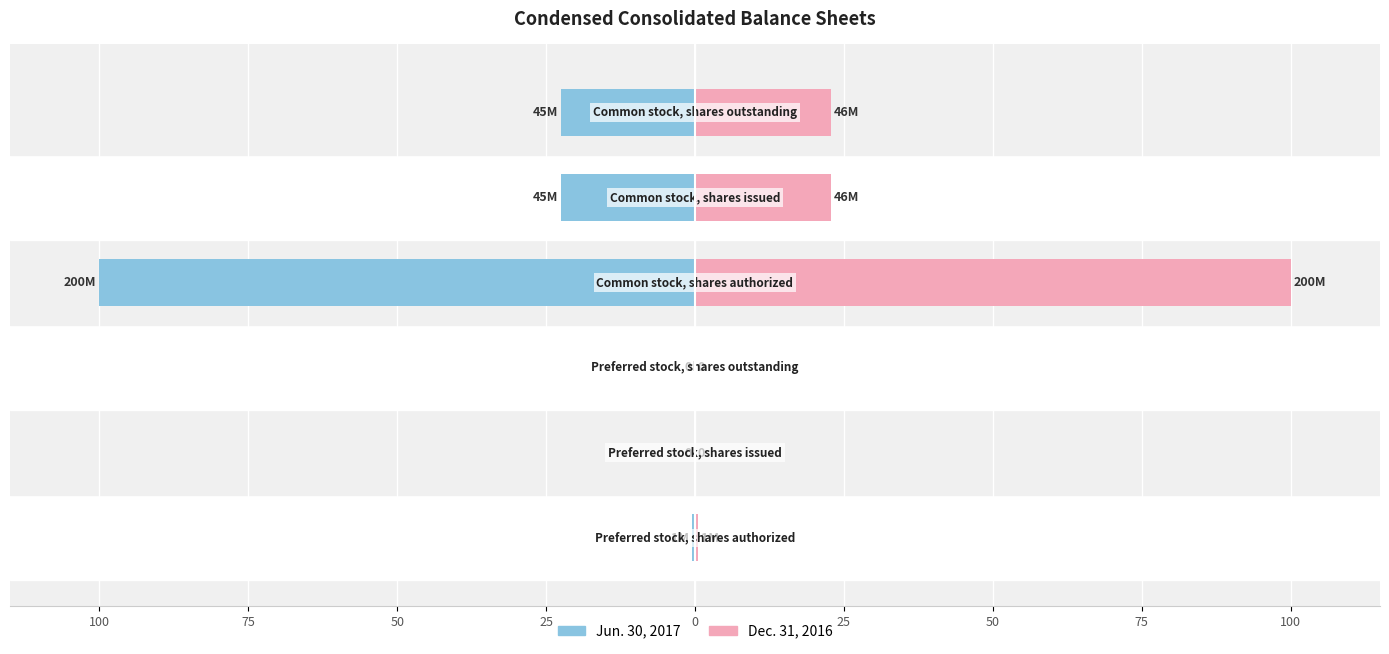

Does the chart contain any negative values?

Yes